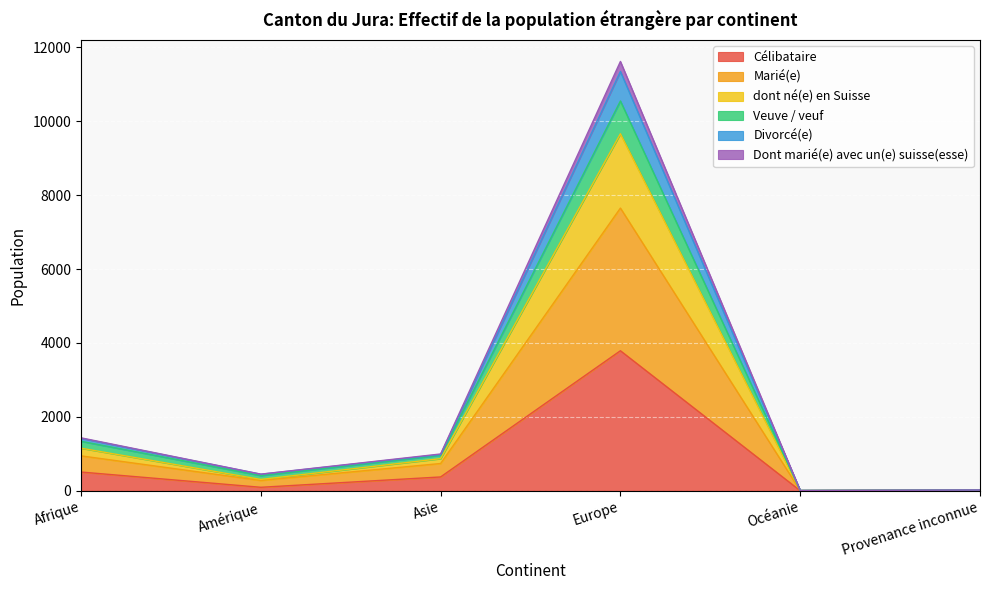

What is the sum of all Célibataire values?

4768